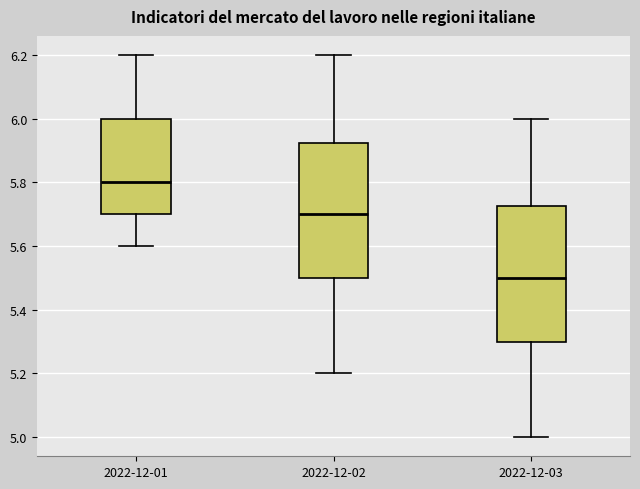

Which box has the highest median line?

2022-12-01